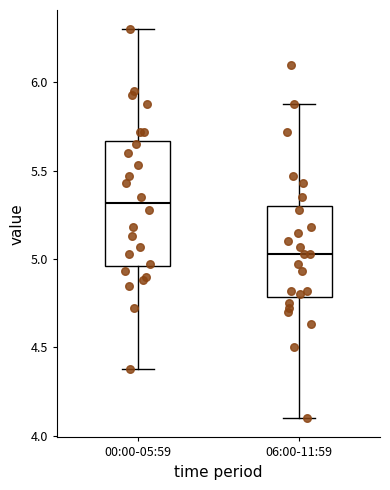

Where is the lower edge of the box for 00:00-05:59 on the y-axis? The values are not printed on the chart, so give them approximately, as read against the axis.

4.95